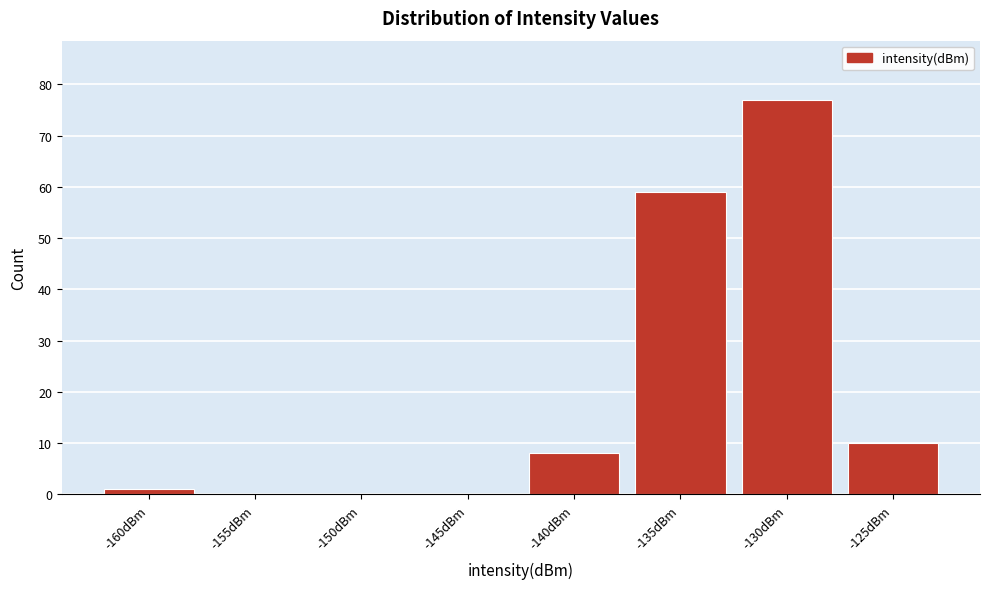

Reading left to right, what are all the values shown in this chart?

-160dBm=1	-155dBm=0	-150dBm=0	-145dBm=0	-140dBm=8	-135dBm=59	-130dBm=77	-125dBm=10